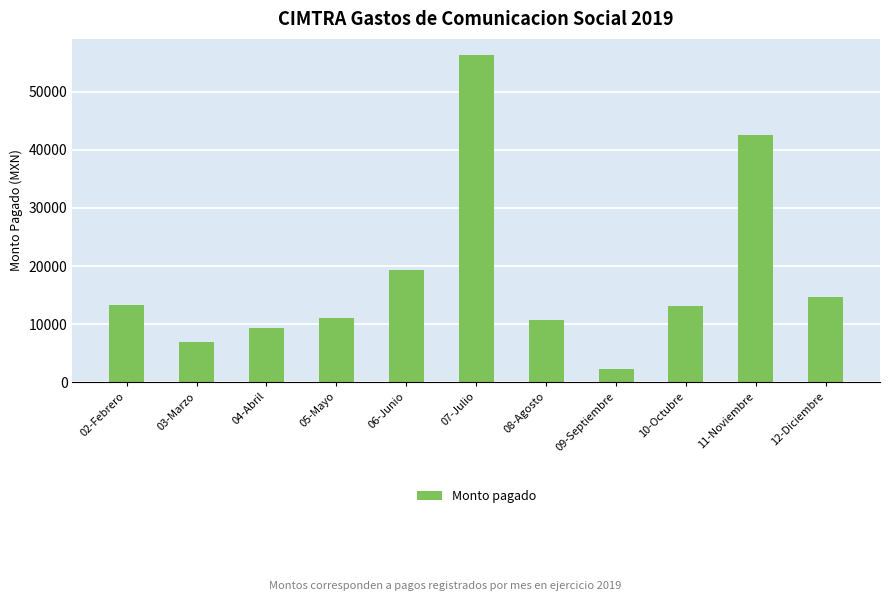

Between 02-Febrero and 04-Abril, which is larger?

02-Febrero